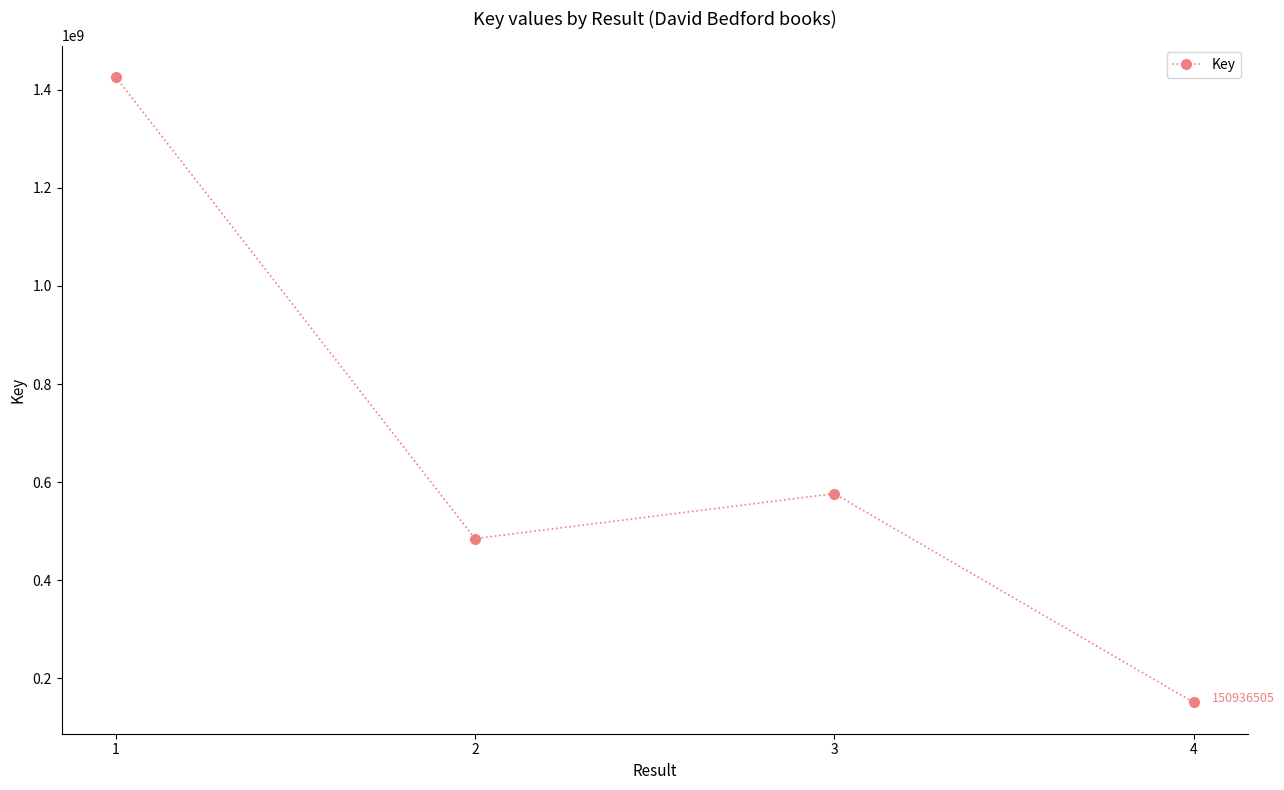

What is the minimum value shown in the chart?

150936505